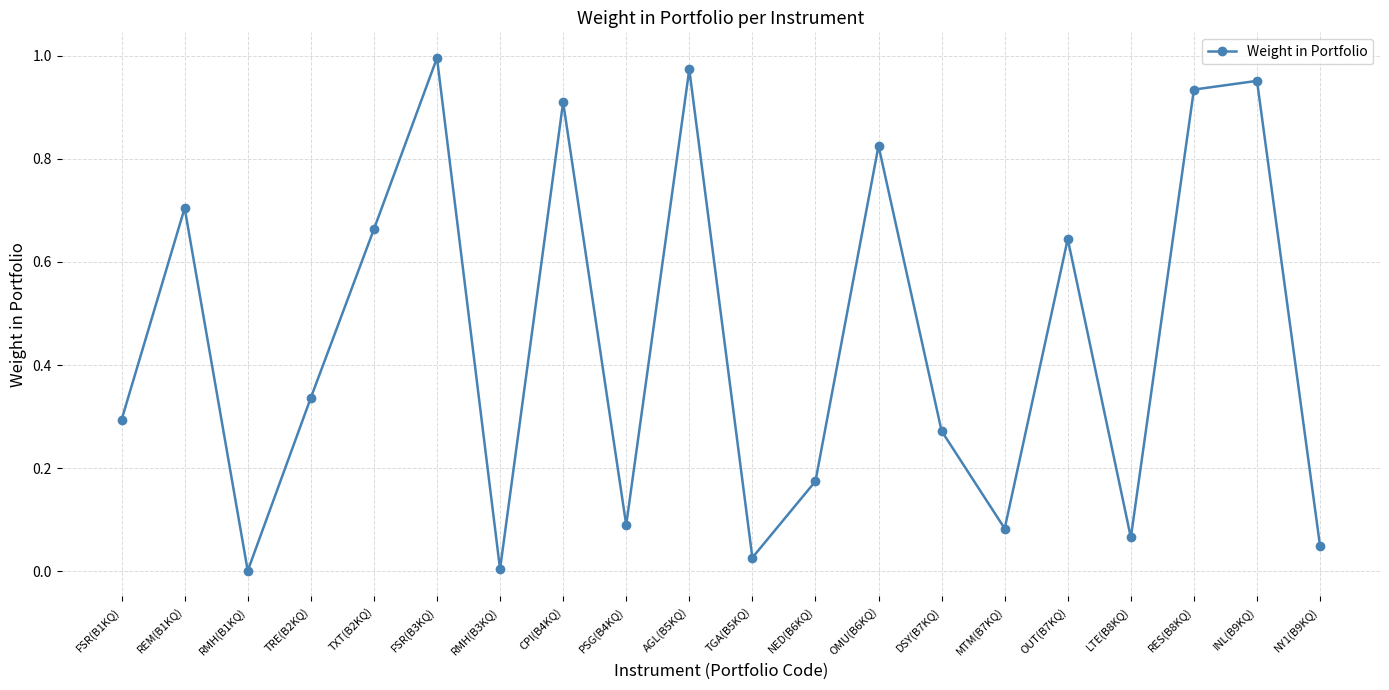

What is the average value?

0.5